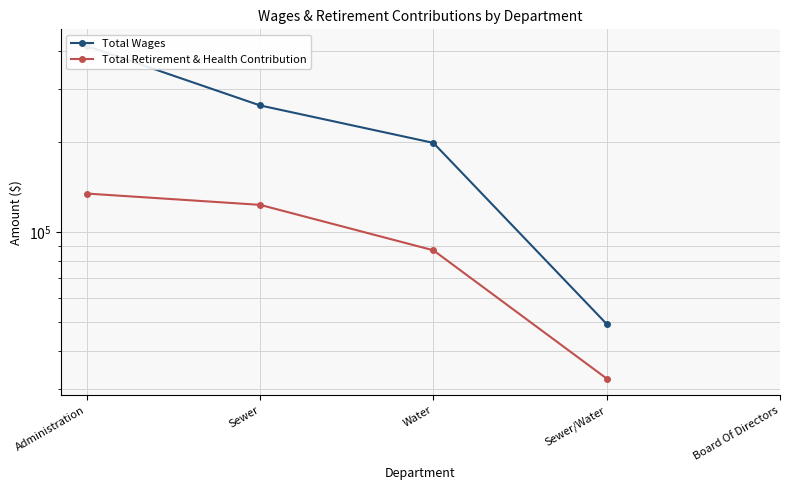

Is the value of Total Retirement & Health Contribution at Sewer greater than the value of Total Wages at Board Of Directors?

No